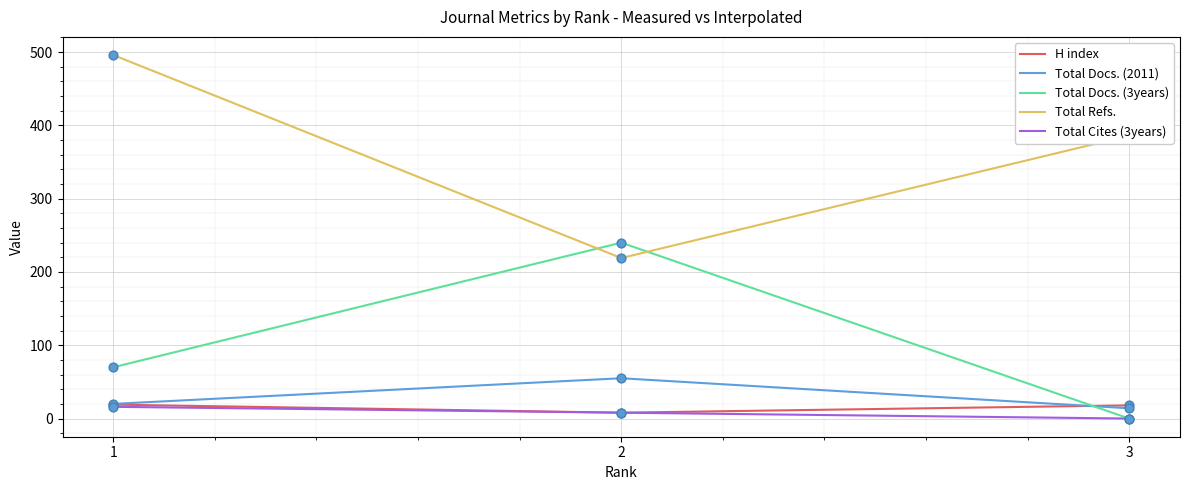

What is the total value across all series at 2?

530